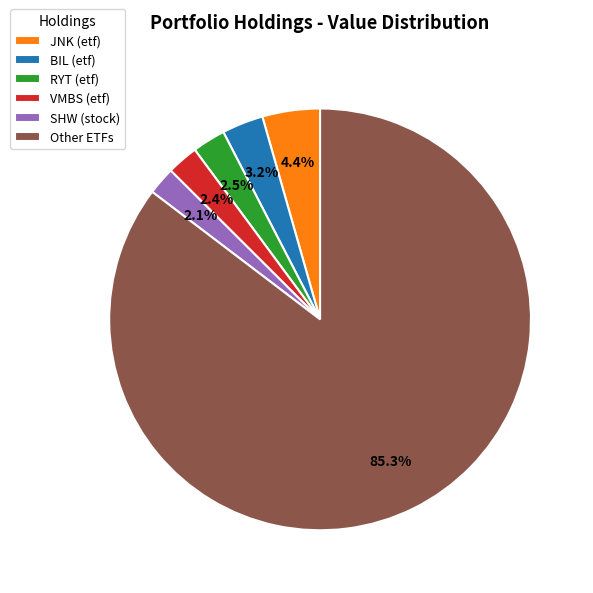

How many segments does this pie chart have?

6